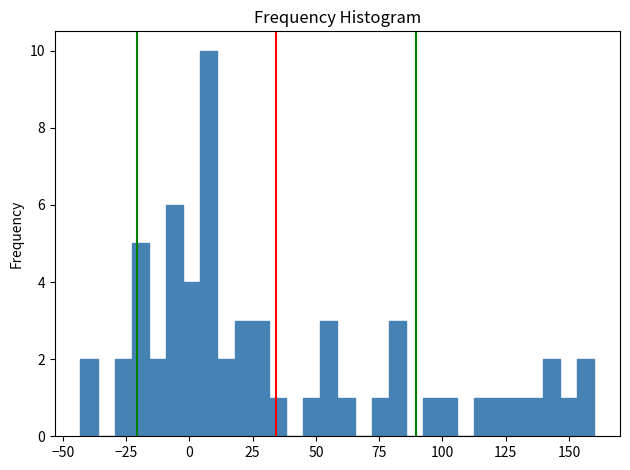

Around what value on the x-axis is the tallest bar? Give the approximate position of its centre, as read against the axis.

10